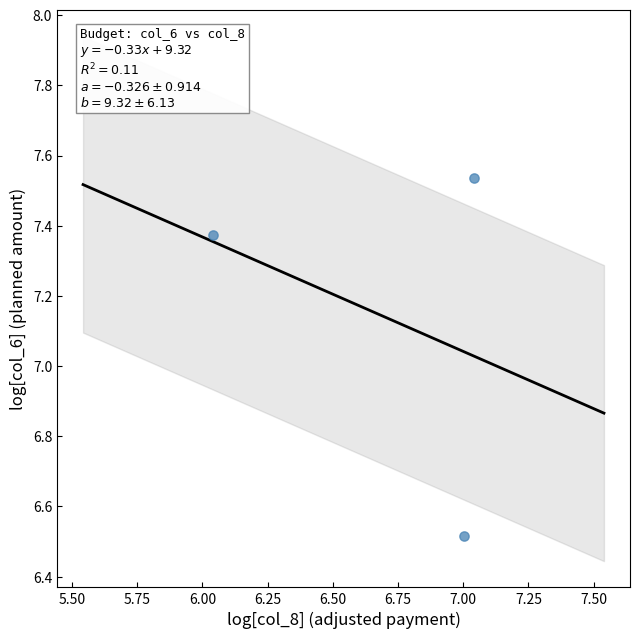

What is the average X value?

6.7